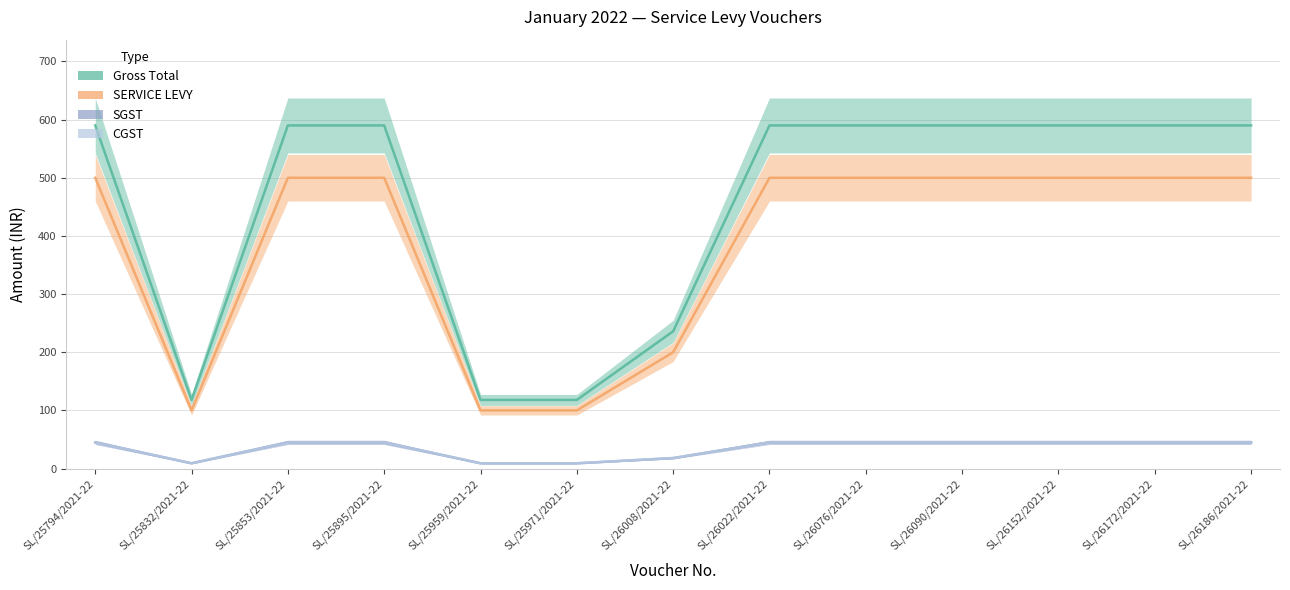

Does the chart have visible grid lines?

Yes